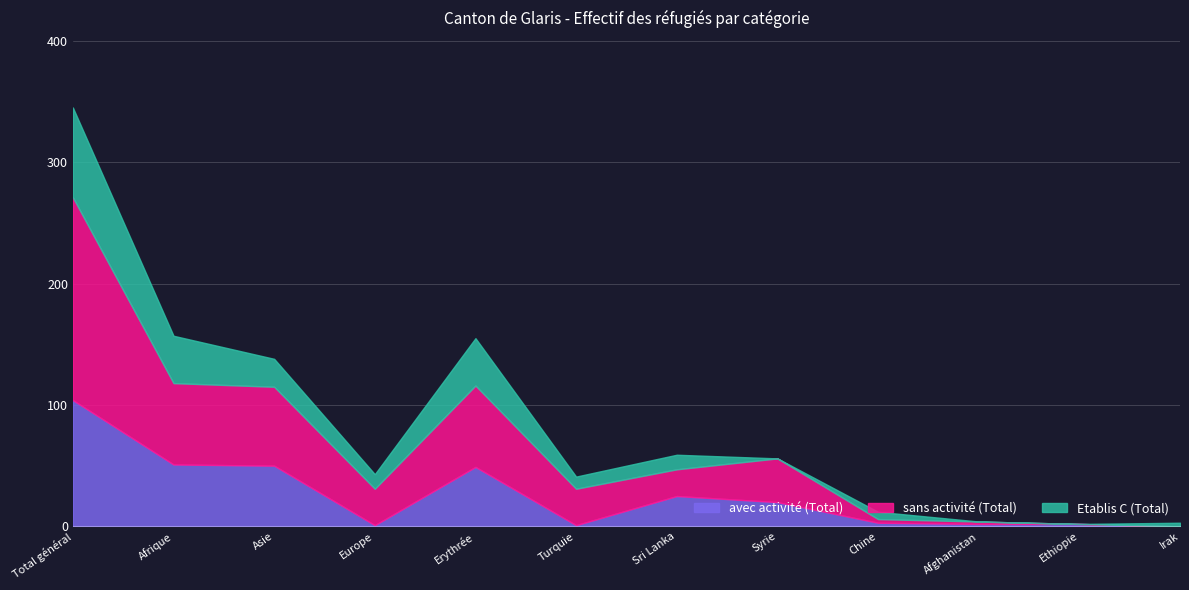

Is it true that avec activité (Total) equals 50 at Asie?

True